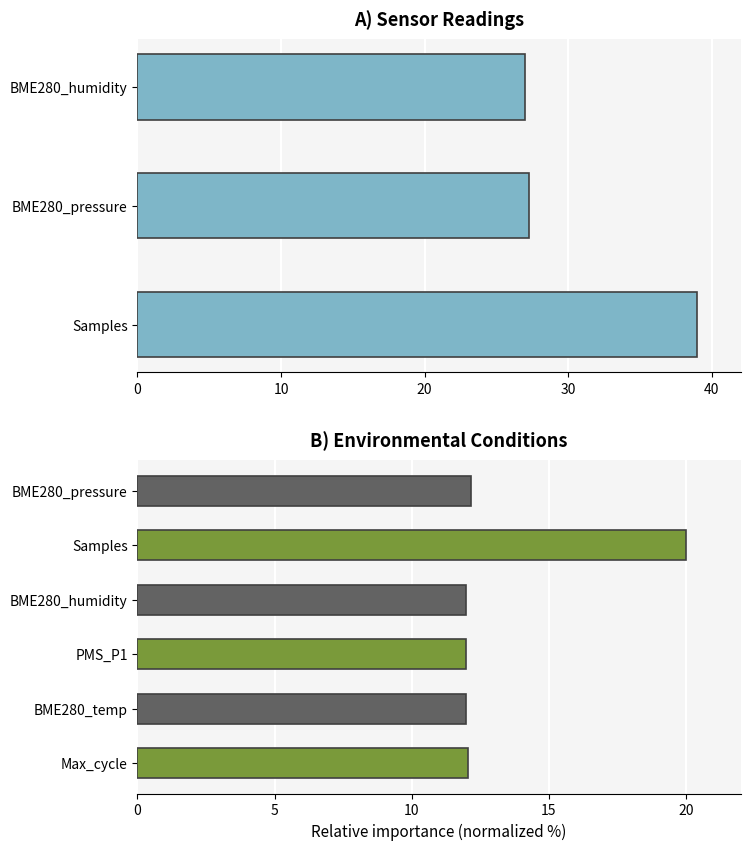

Are the bars horizontal?

Yes